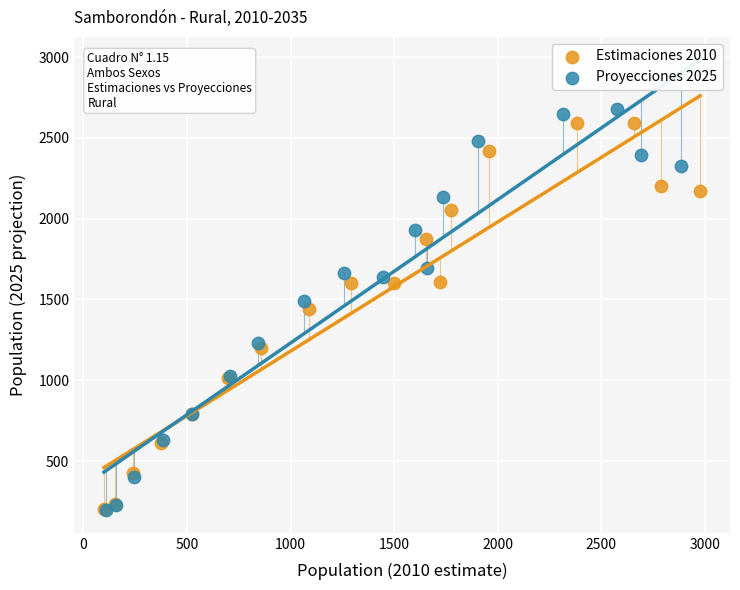

Which series reaches the maximum Y coordinate?

Proyecciones 2025